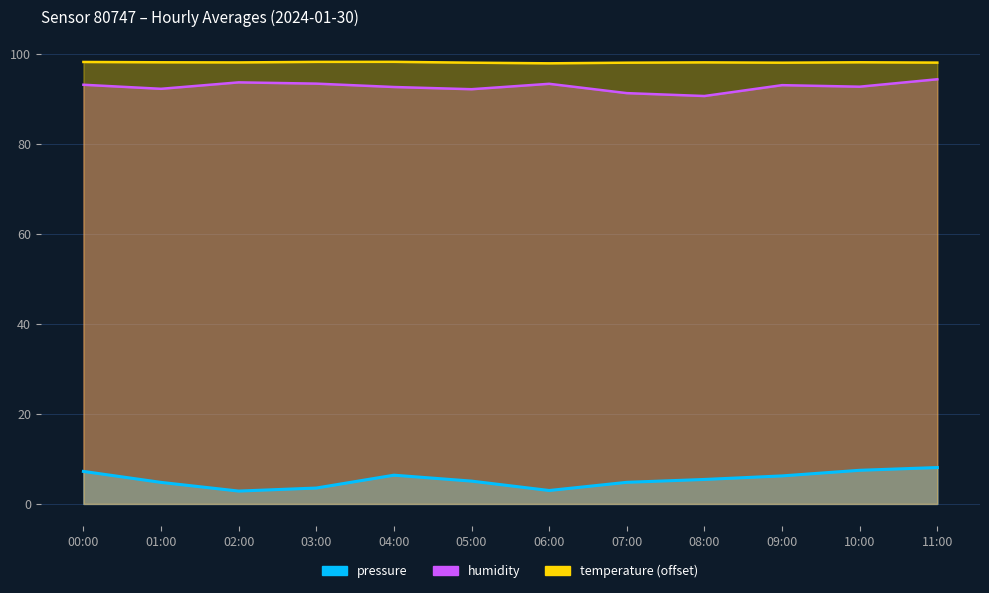

What is the highest value of the humidity series?

94.3